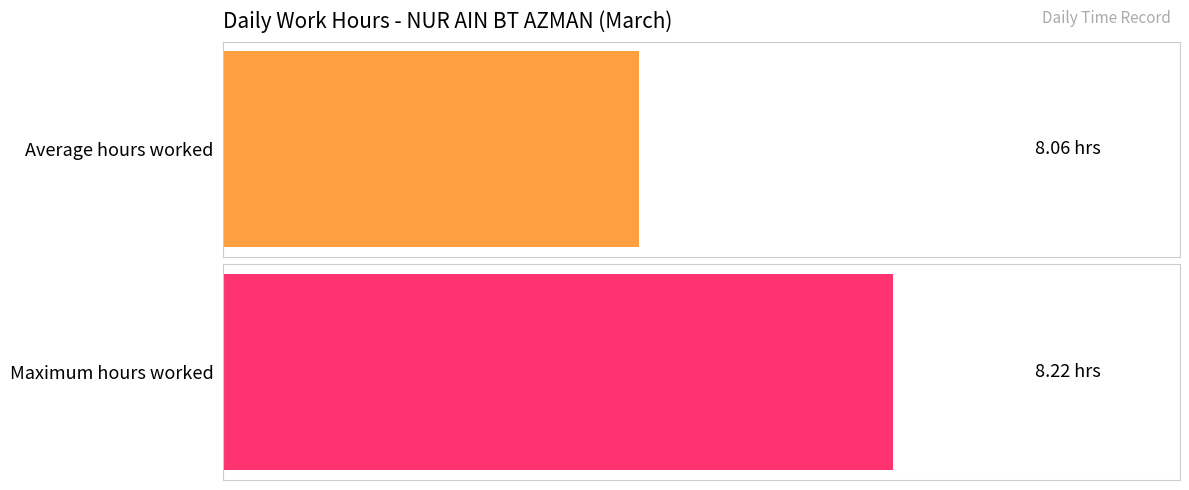

What is the difference between the maximum and second lowest values?

0.2